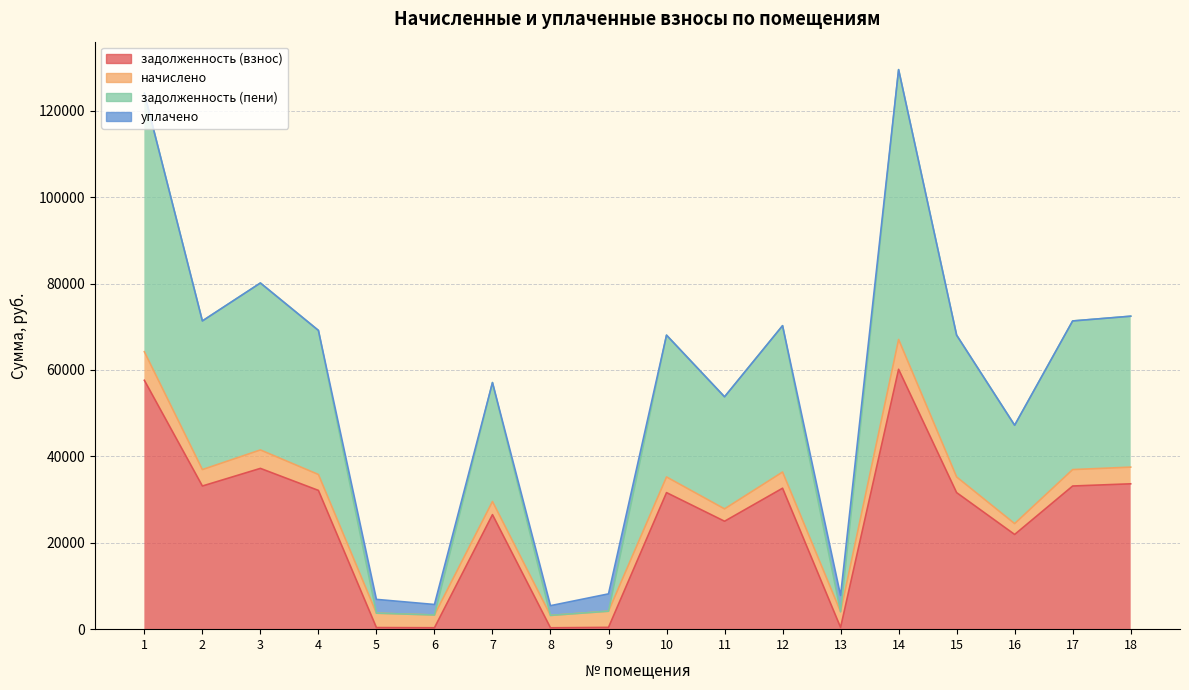

Reading left to right, transcribe all the data shown in this chart.

задолженность (взнос): 57616.4	33142.2	37221.2	32122.4	370.5	328.3	26513.8	318.5	416.0	31612.6	24984.1	32632.3	403.0	60165.8	31612.6	21924.8	33142.2	33652.1
начислено: 64226.9	36944.7	41491.7	35807.9	3705.0	3283.2	29555.8	3185.0	4160.0	35239.6	27850.6	36376.3	4030.0	67068.8	35239.6	24440.3	36944.7	37513.1
задолженность (пени): 124046.9	71354.4	80136.5	69158.9	3705.0	3283.2	57083.5	3185.0	4160.0	68061.1	53790.2	70256.6	4030.0	129535.7	68061.1	47203.7	71354.4	72452.2
уплачено: 124046.9	71354.4	80136.5	69158.9	6895.2	5714.2	57083.5	5439.2	8169.2	68061.1	53790.2	70256.6	7805.2	129535.7	68061.1	47203.7	71354.4	72452.2